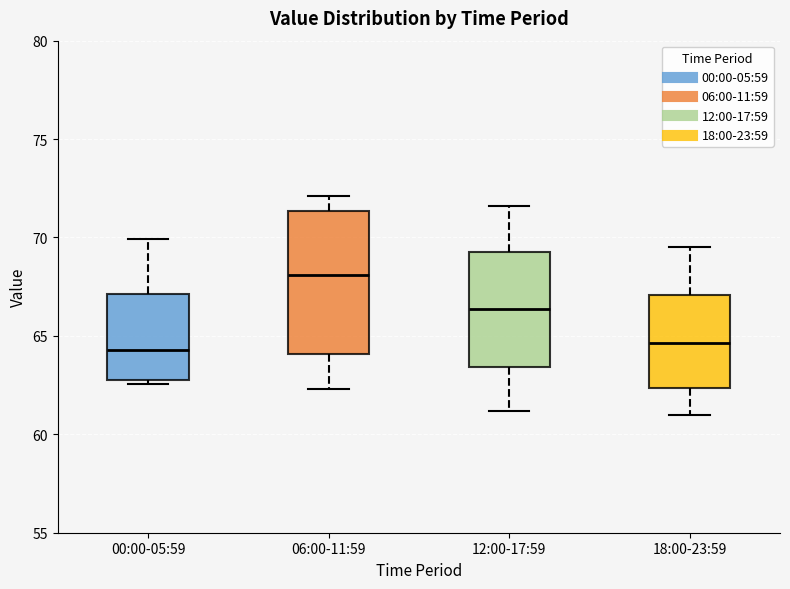

Where does the lower whisker of the box for 06:00-11:59 end on the y-axis? The values are not printed on the chart, so give them approximately, as read against the axis.

62.5